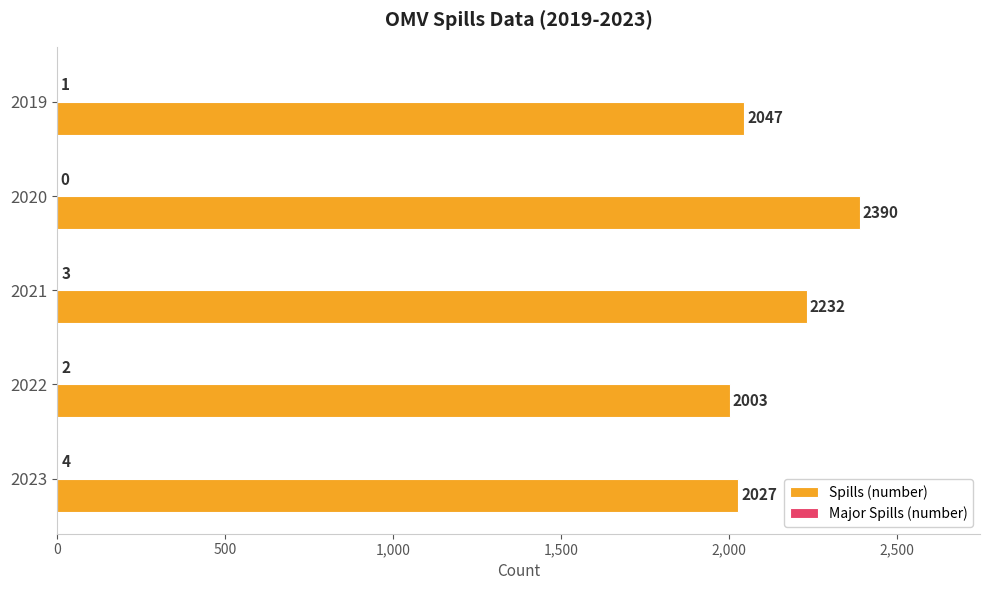

At which label is Spills (number) closest to 2196?

2021